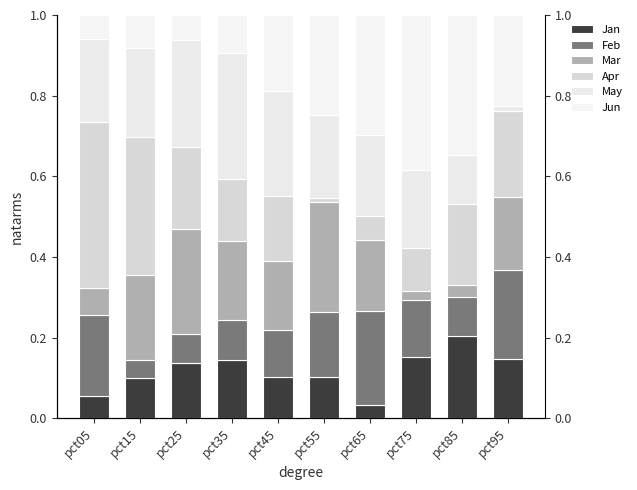

Which series has the largest total across all categories?

May